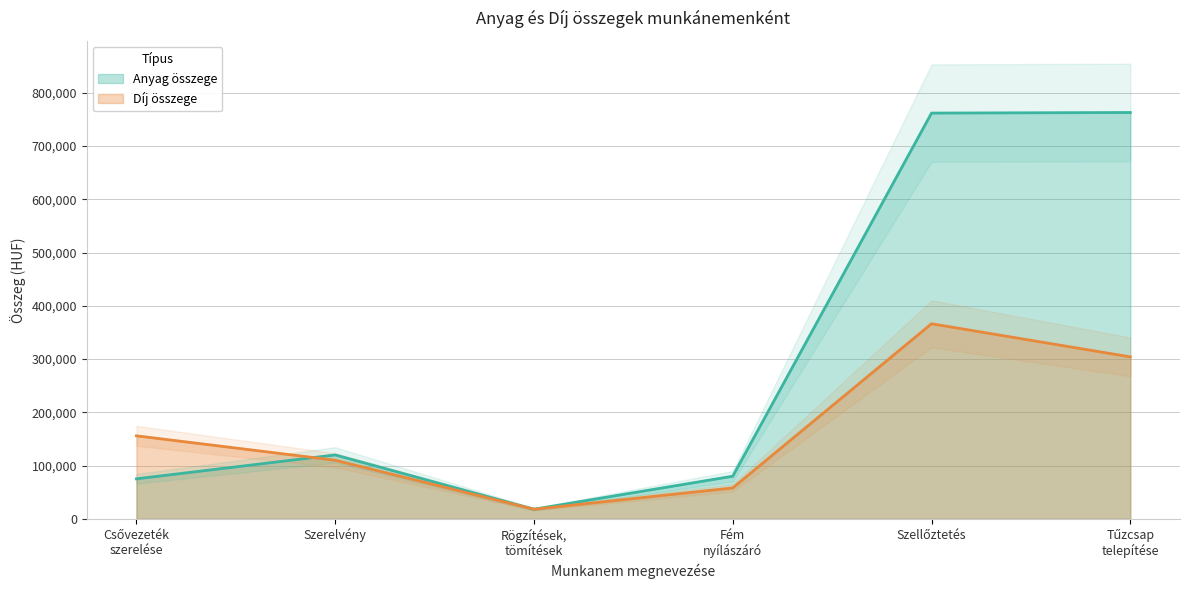

At which label does Anyag összege first exceed 120000?

Szellőztetés